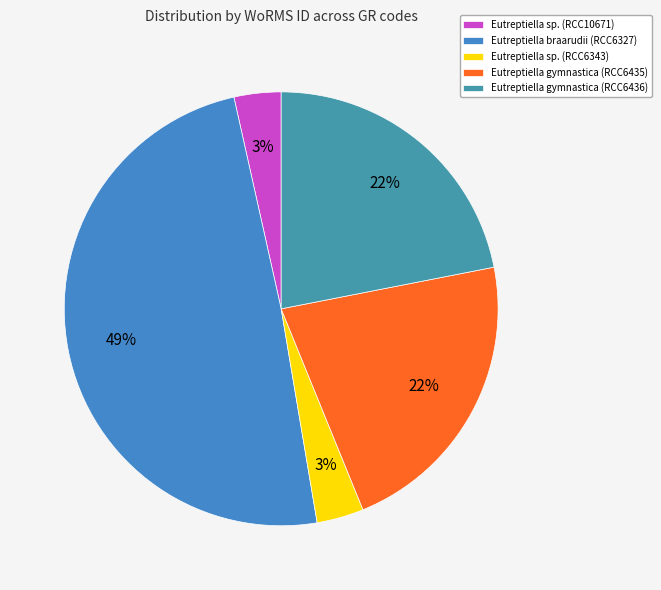

True or false: Eutreptiella sp. (RCC6343) accounts for 18% of the total.

False